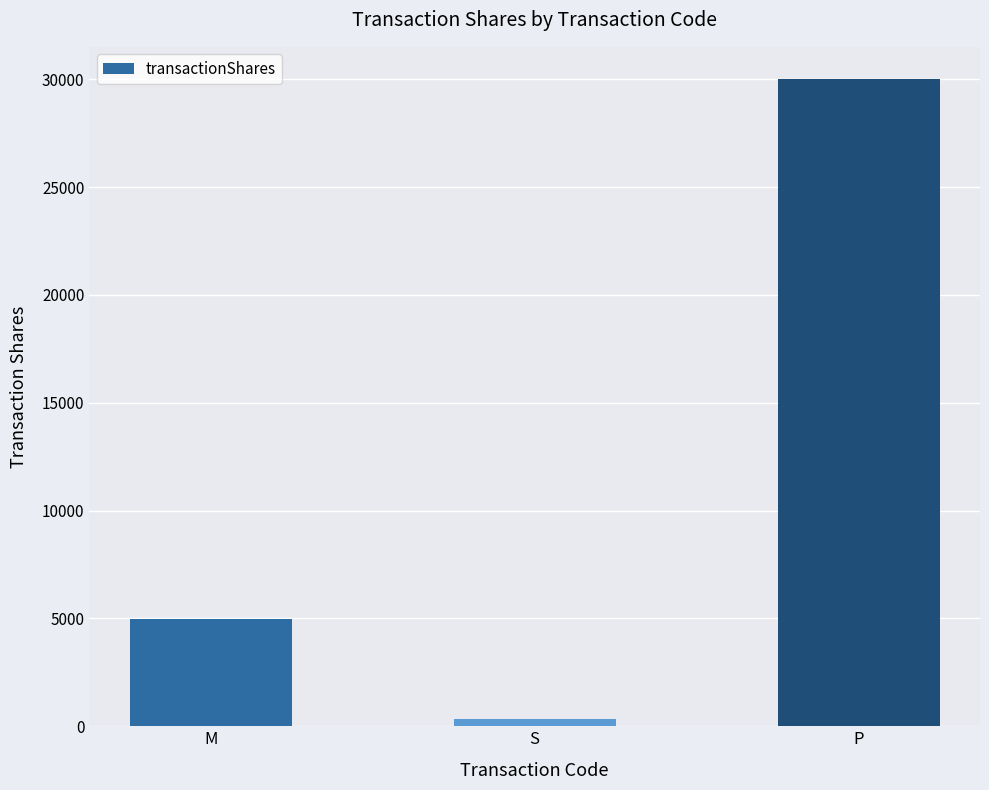

List the labels in order of value, largest first.

P, M, S